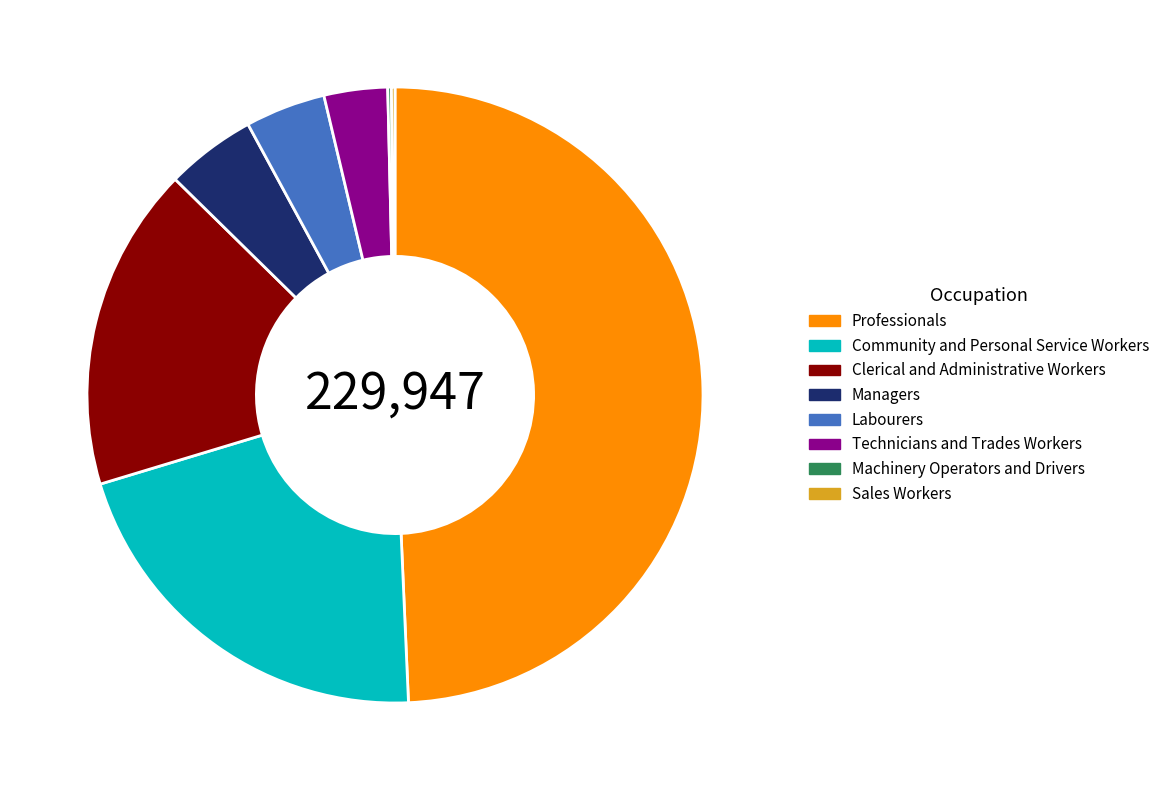

Does Technicians and Trades Workers account for over 50% of the chart?

No